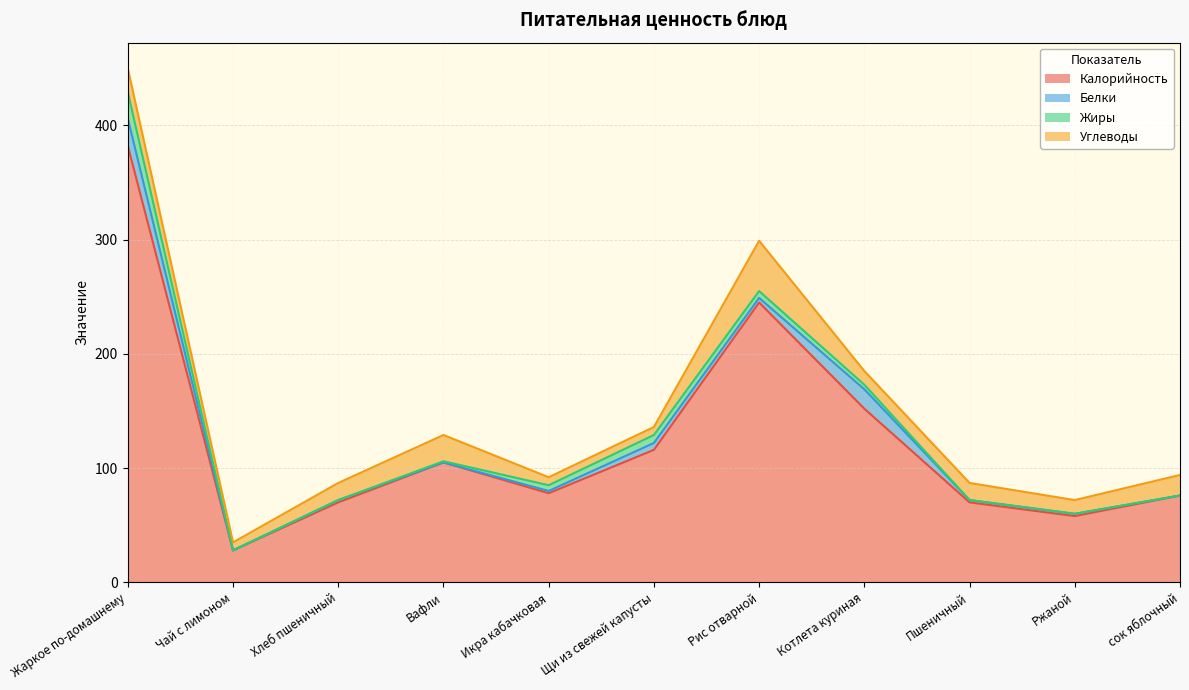

In Белки, how many points are higher than both neighbors (excluding endpoints)?

3